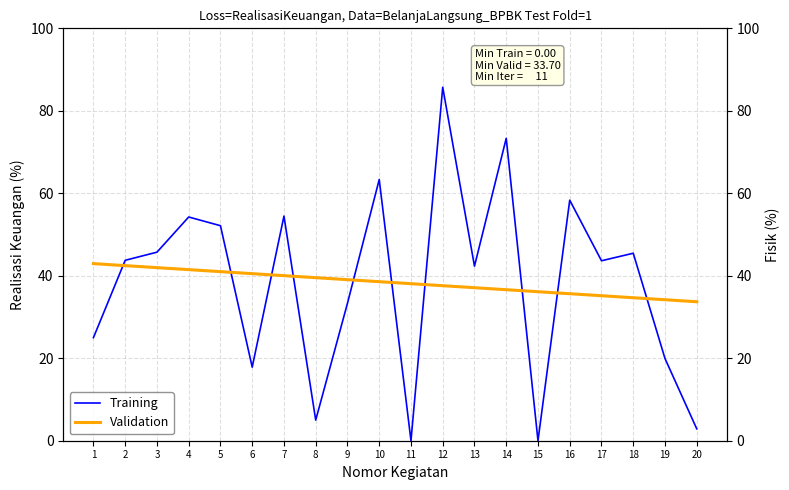

What is the total value across all series at 1?

67.9